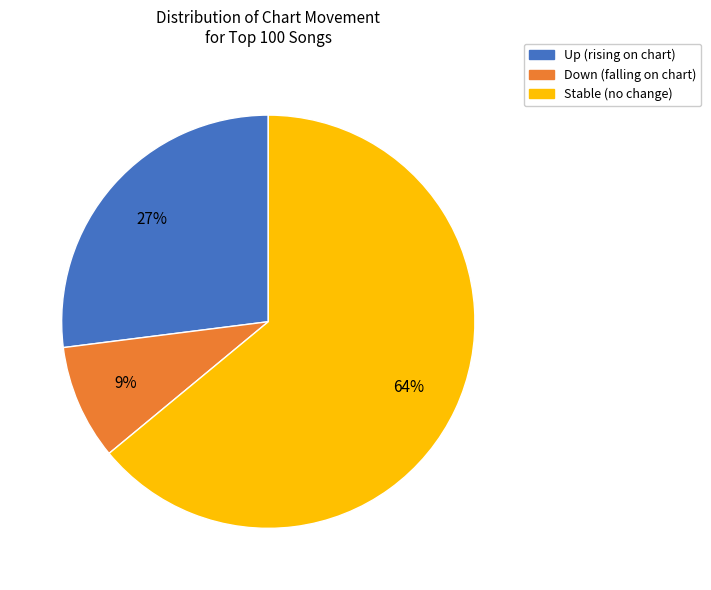

To the nearest percent, what is the difference between the largest and smallest slice percentages?

55%